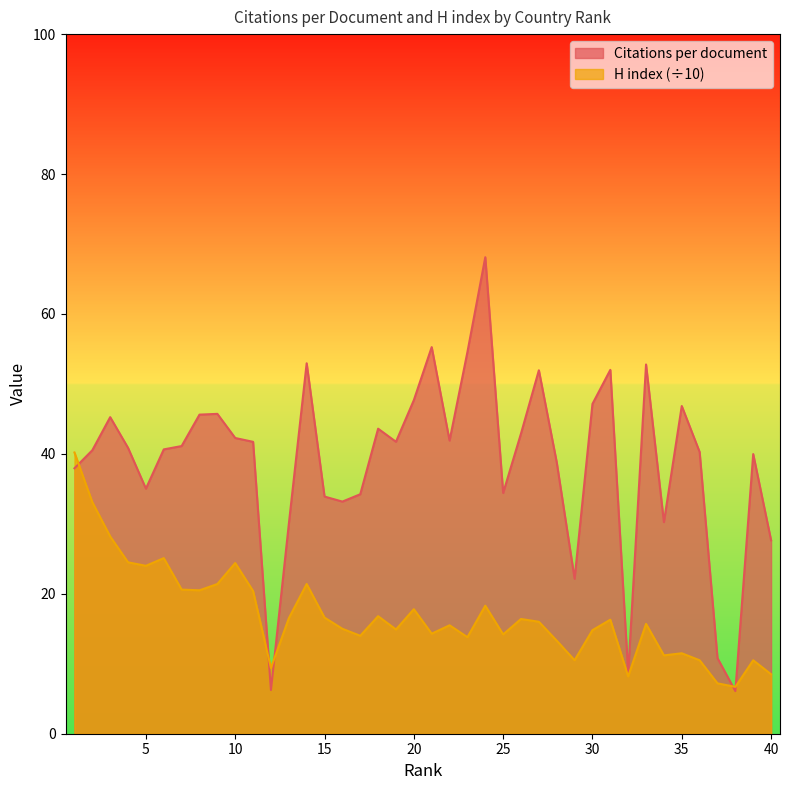

True or false: Citations per document and H index cross at least once.

True